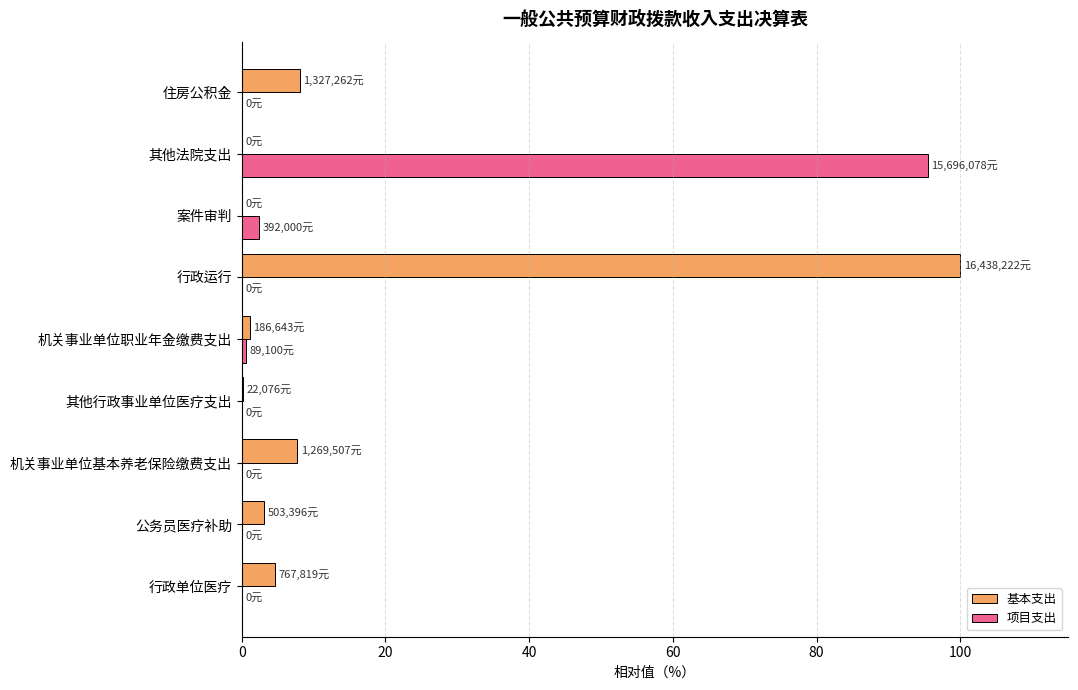

The value of 项目支出 at 行政运行 is 0.0. True or false?

True